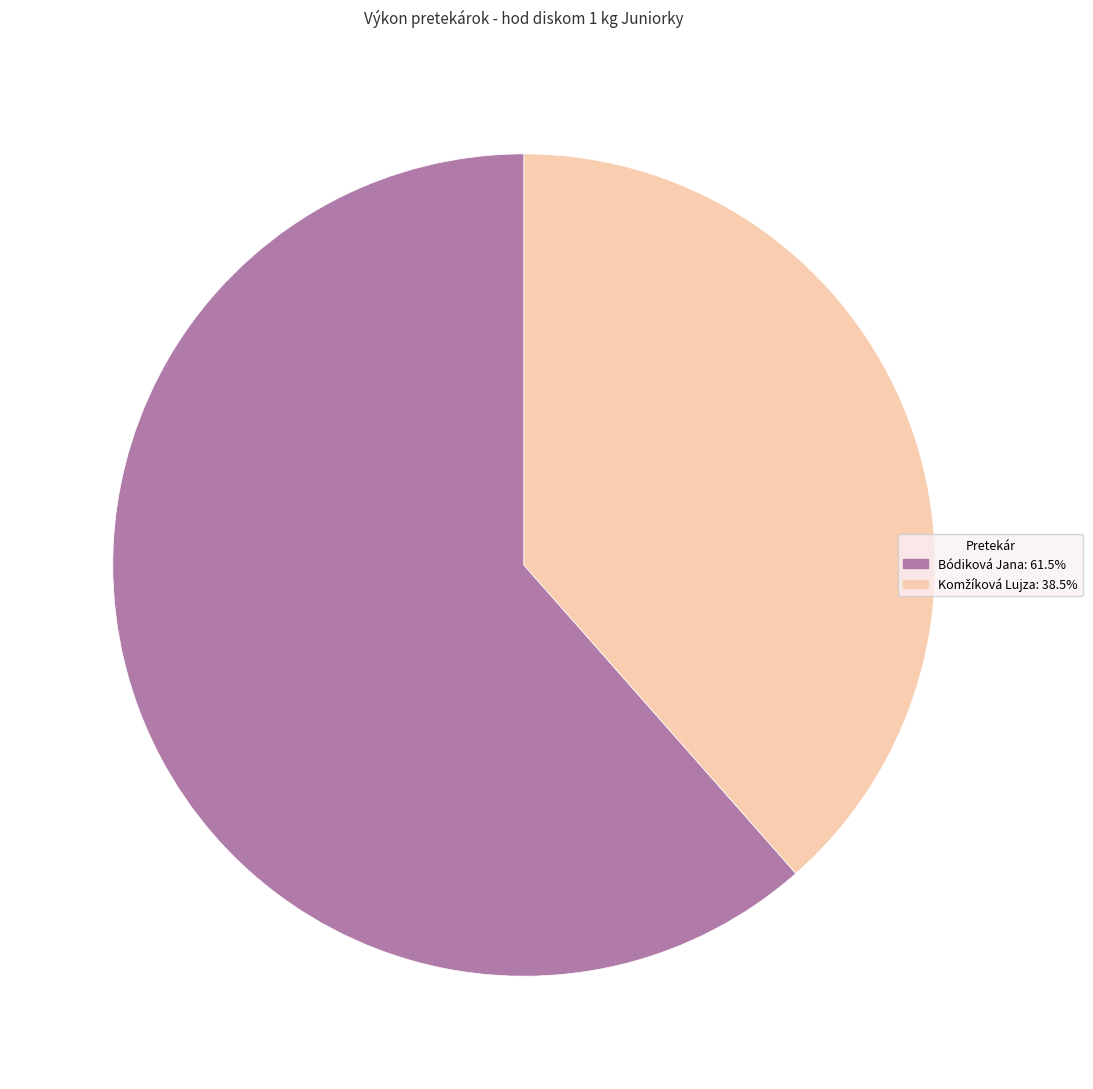

Which slice is the largest?

Bódiková Jana